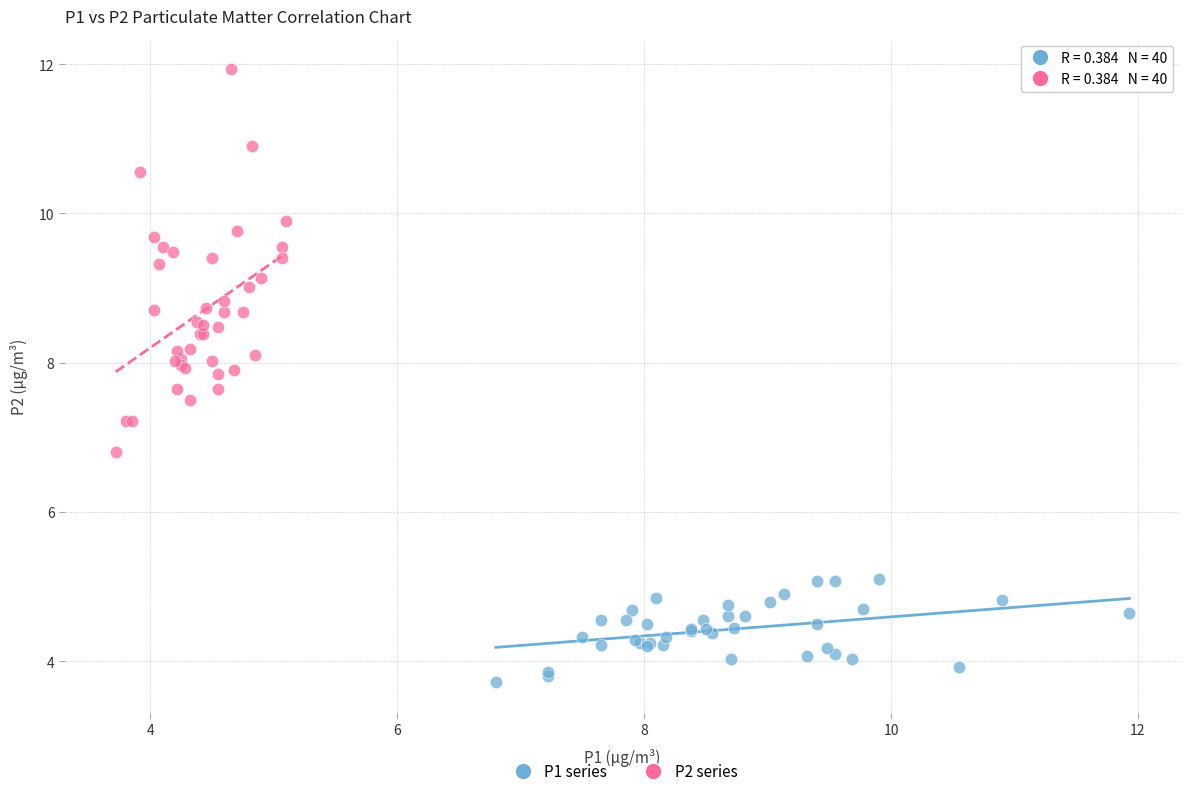

Which series reaches the maximum Y coordinate?

P2 series